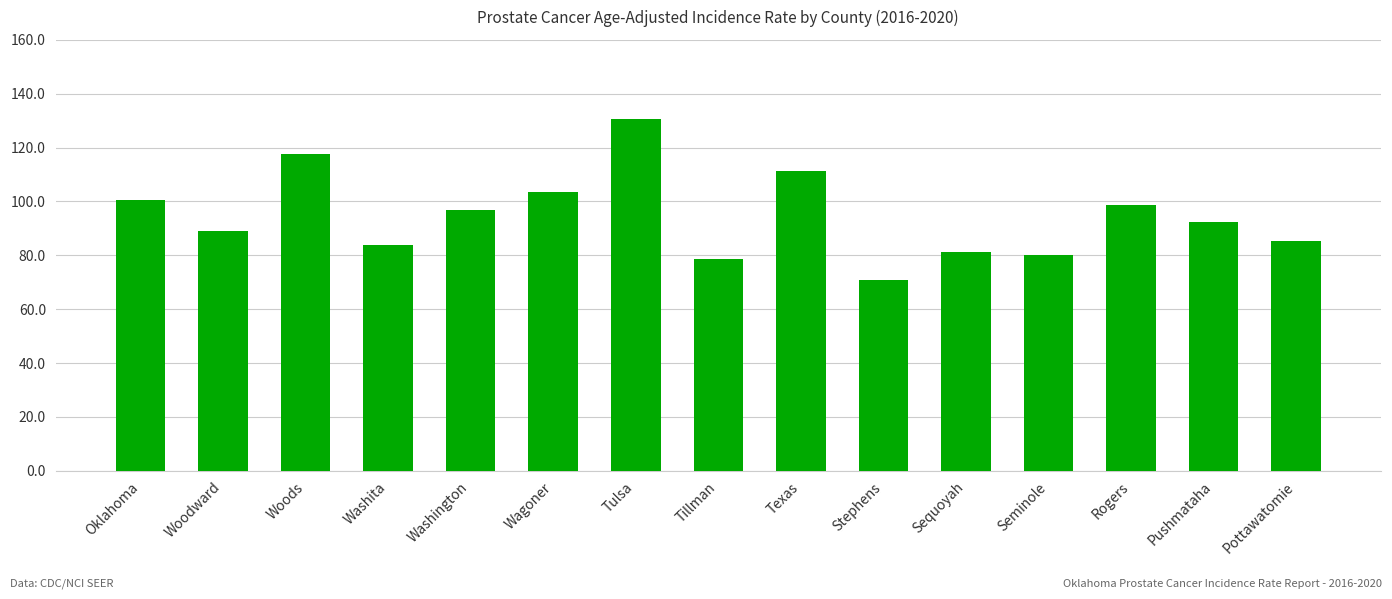

What is the sum of all values?

1420.7